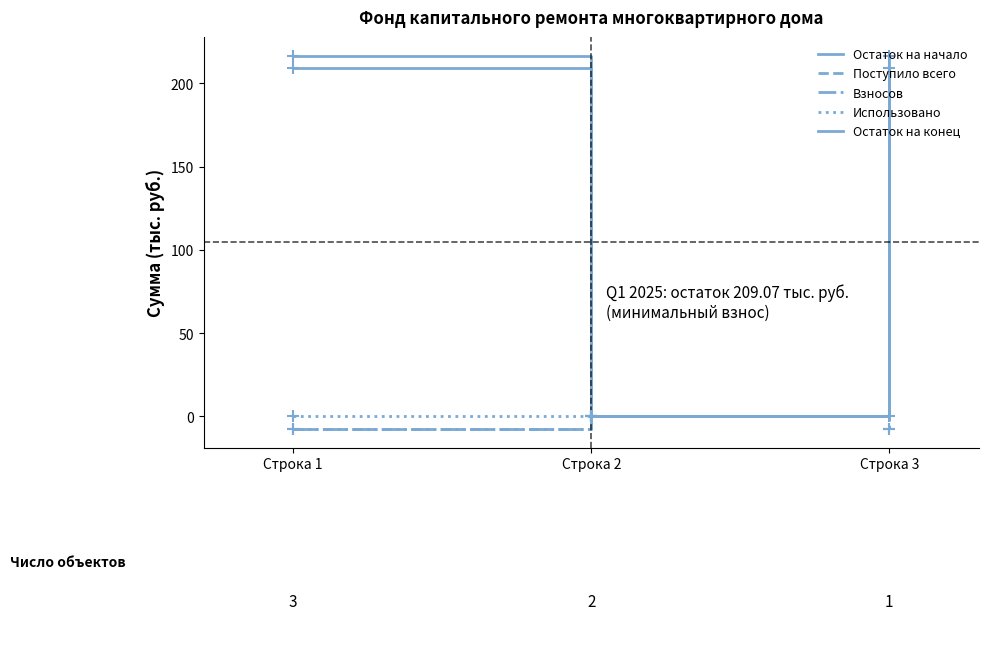

Reading left to right, what are all the values shown in this chart?

Остаток на начало: 216.7	0.0	216.7
Поступило всего: -7.6	0.0	-7.6
Взносов: -7.6	0.0	-7.6
Использовано: 0.0	0.0	0.0
Остаток на конец: 209.1	0.0	209.1